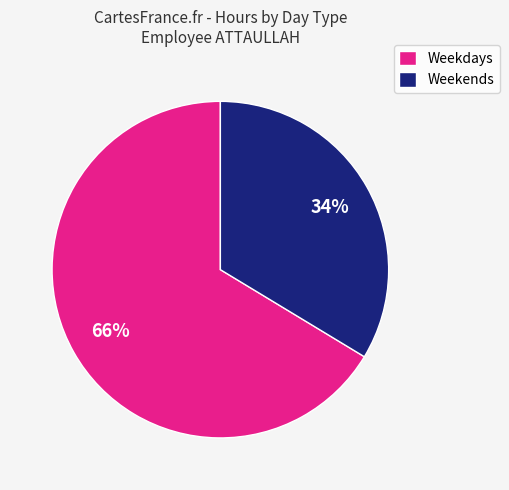

What is the largest slice in the pie chart?

Weekdays